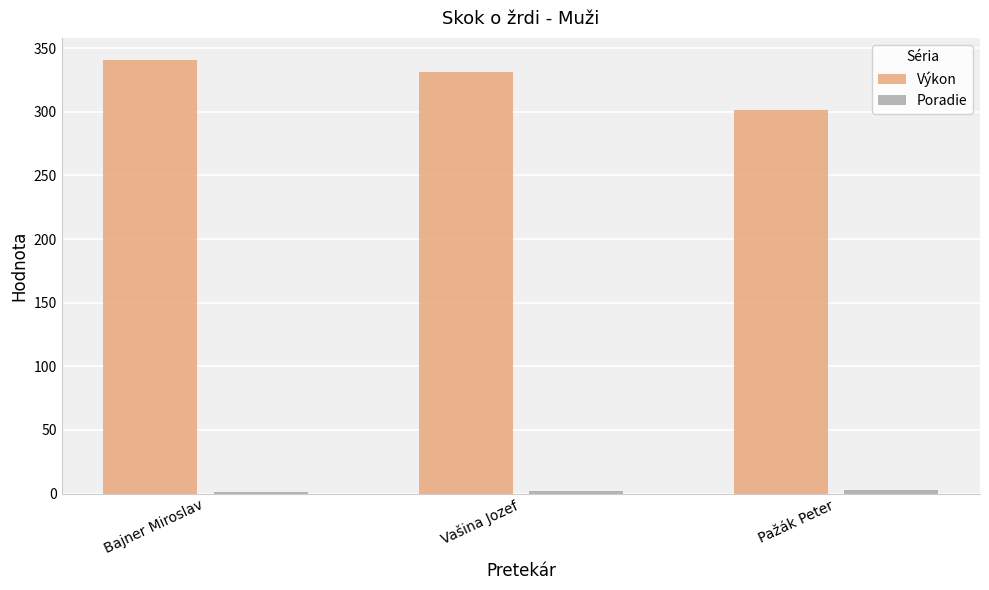

Is it true that Výkon equals 224 at Bajner Miroslav?

False